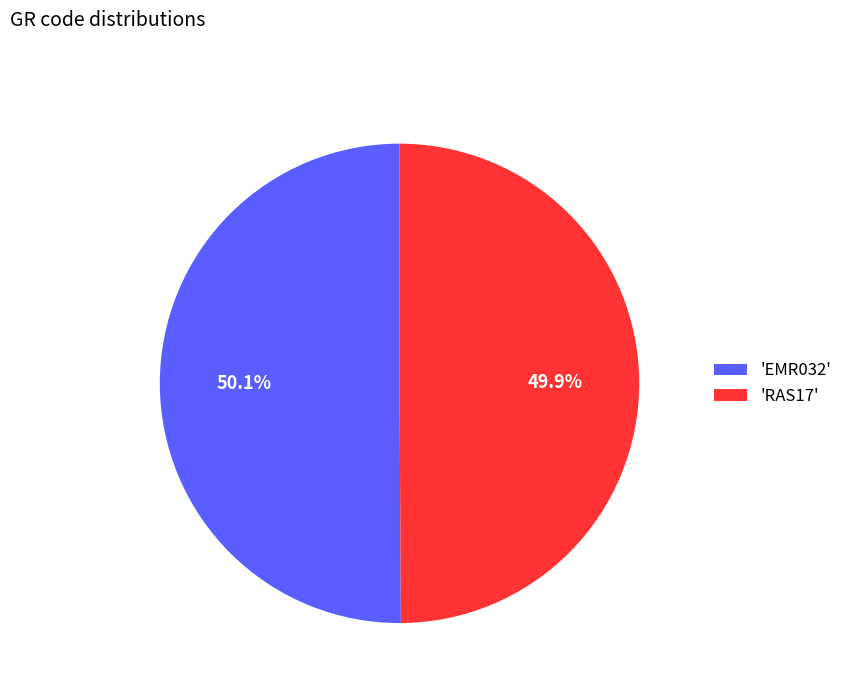

How many segments does this pie chart have?

2